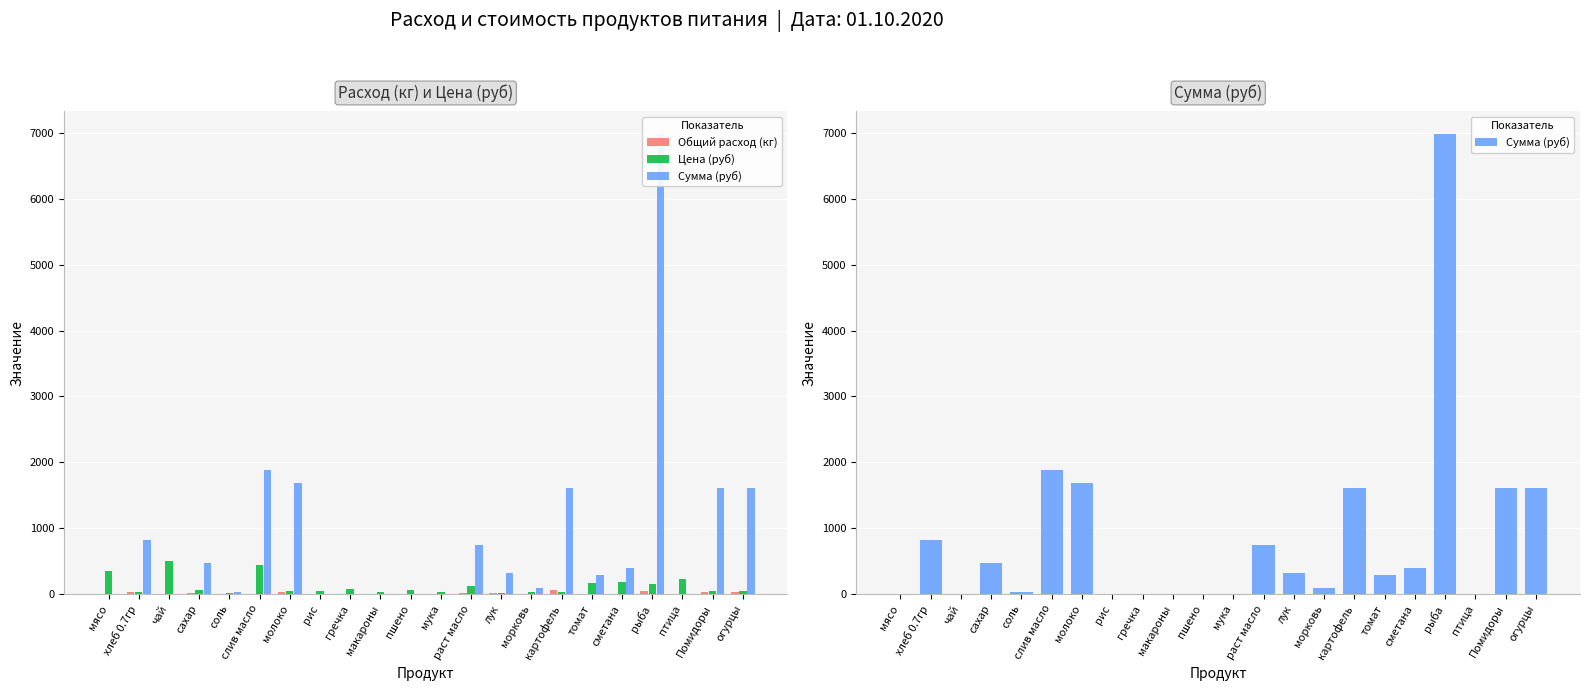

What is the value of the Цена (руб) bar at the 17th from the left?

164.3